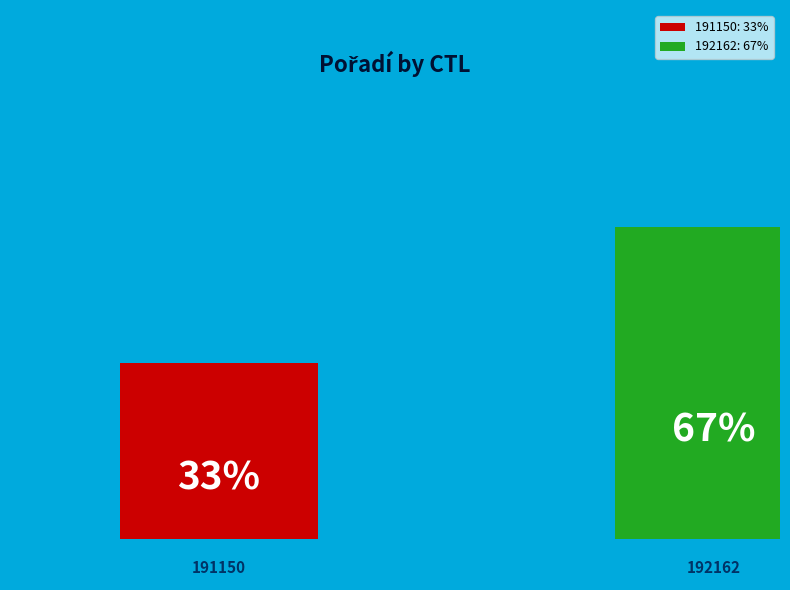

How many segments does this pie chart have?

2